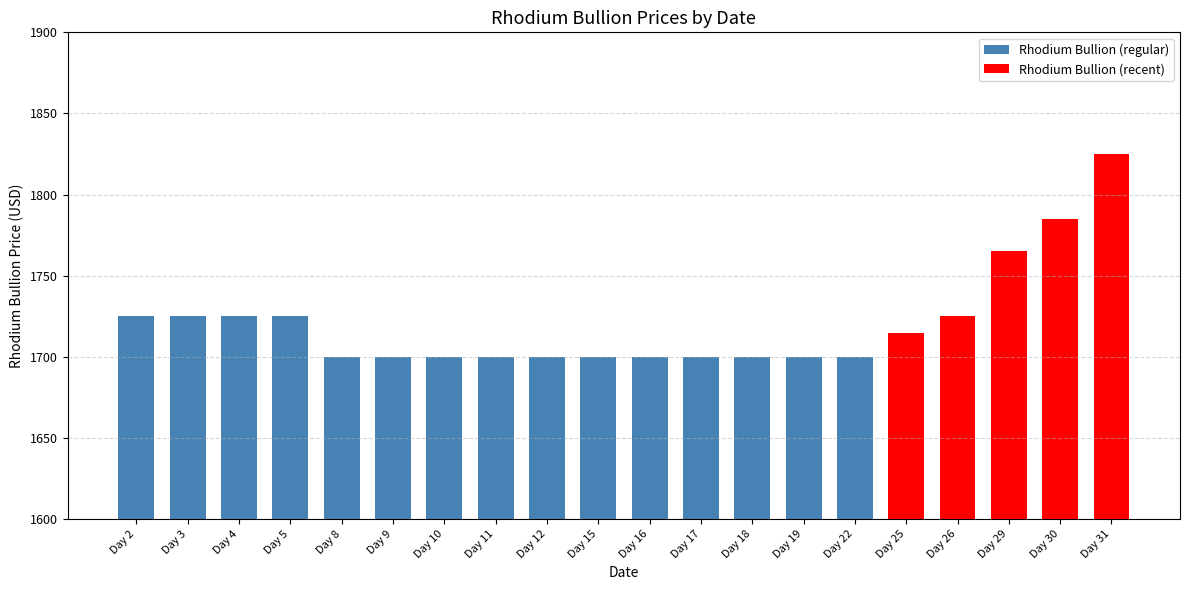

Which label corresponds to the largest value in the chart?

Day 31